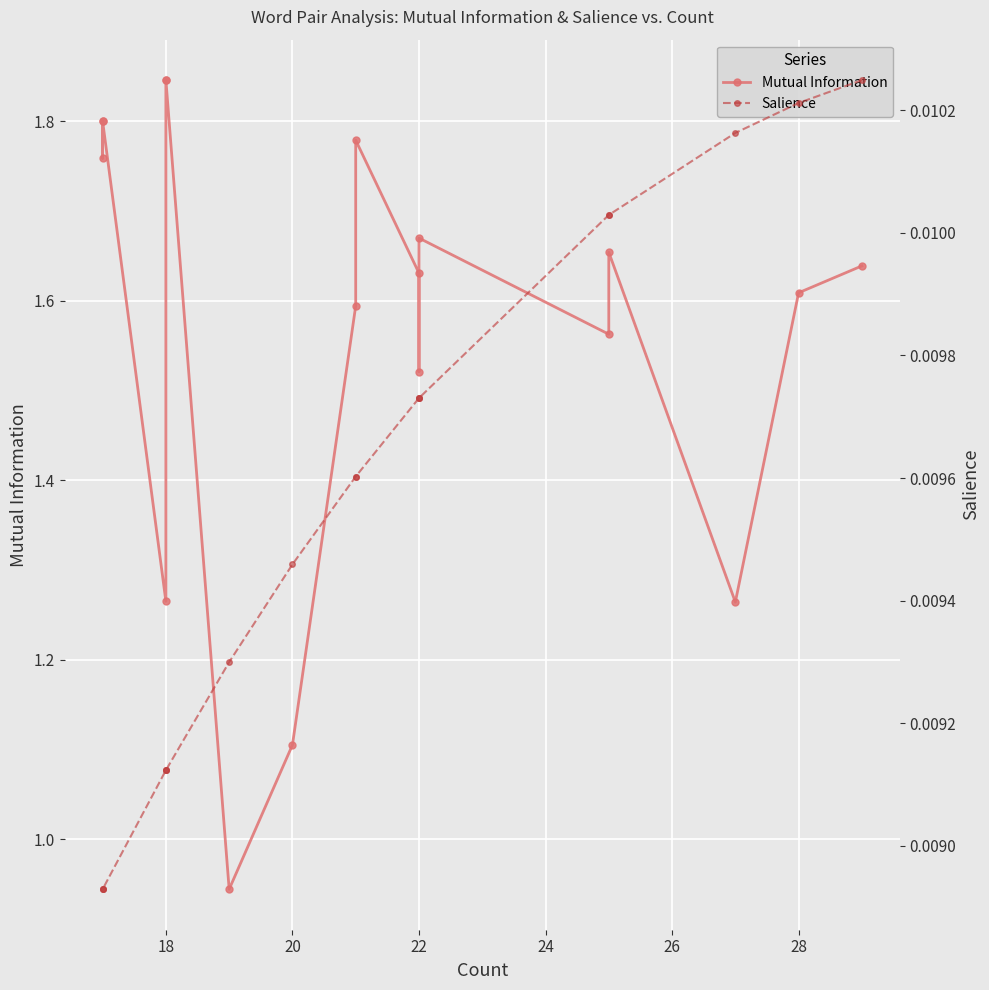

Rank the series at 22 from highest to lowest value.

Mutual Information, Salience